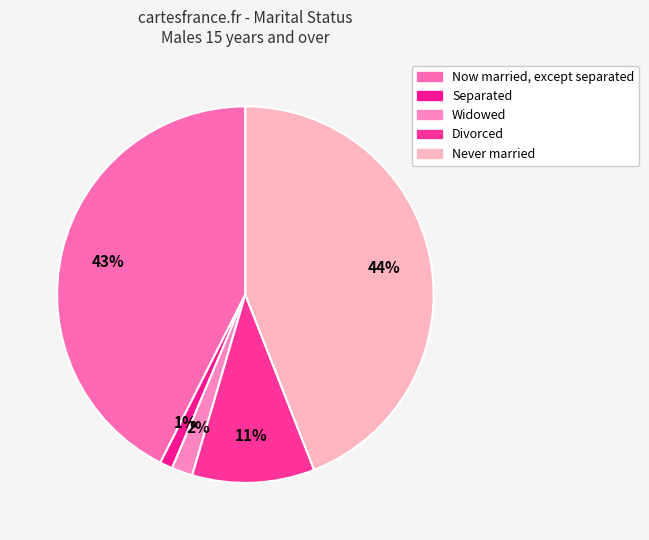

True or false: Never married accounts for 44% of the total.

True